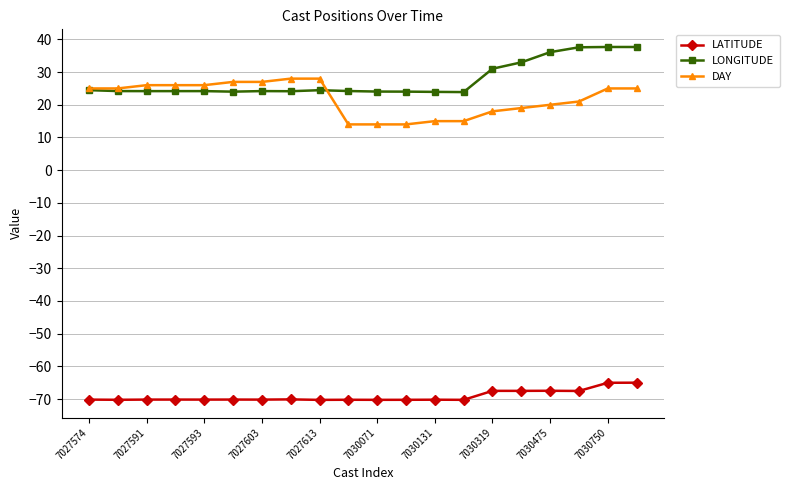

True or false: LONGITUDE has more than 2 points higher than both neighbors.

True